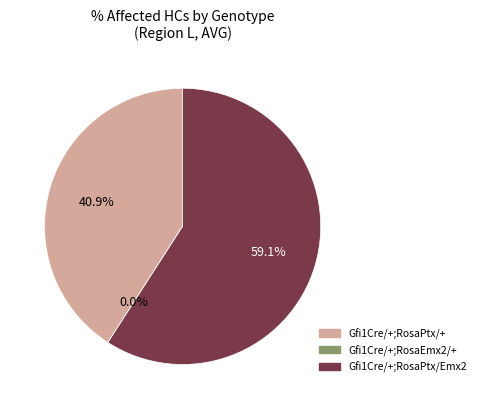

Is there any slice that represents more than half of the pie?

Yes